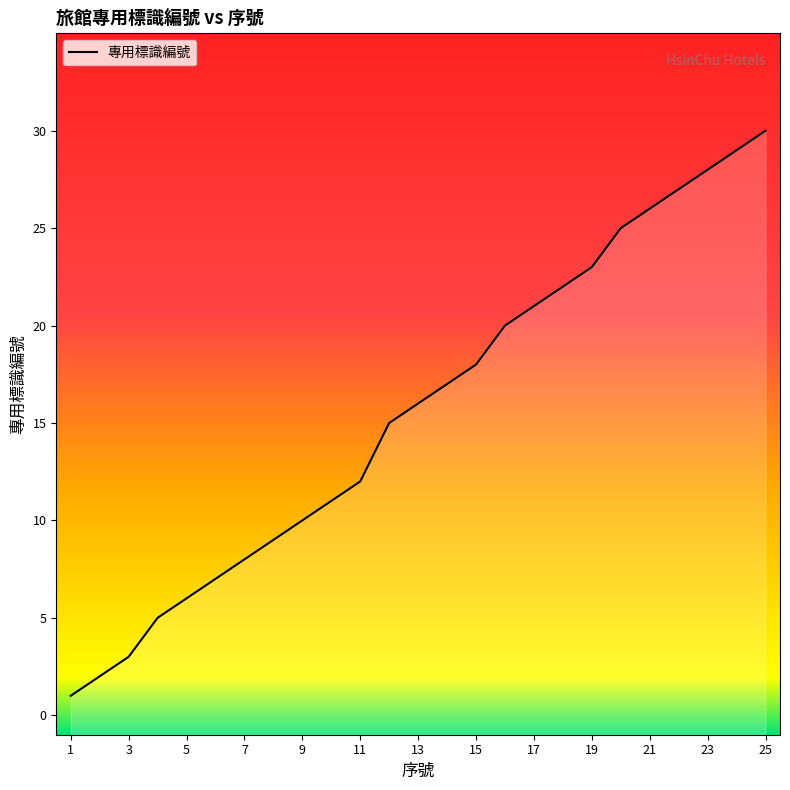

Rank the categories by value from lowest to highest.

1, 2, 3, 4, 5, 6, 7, 8, 9, 10, 11, 12, 13, 14, 15, 16, 17, 18, 19, 20, 21, 22, 23, 24, 25